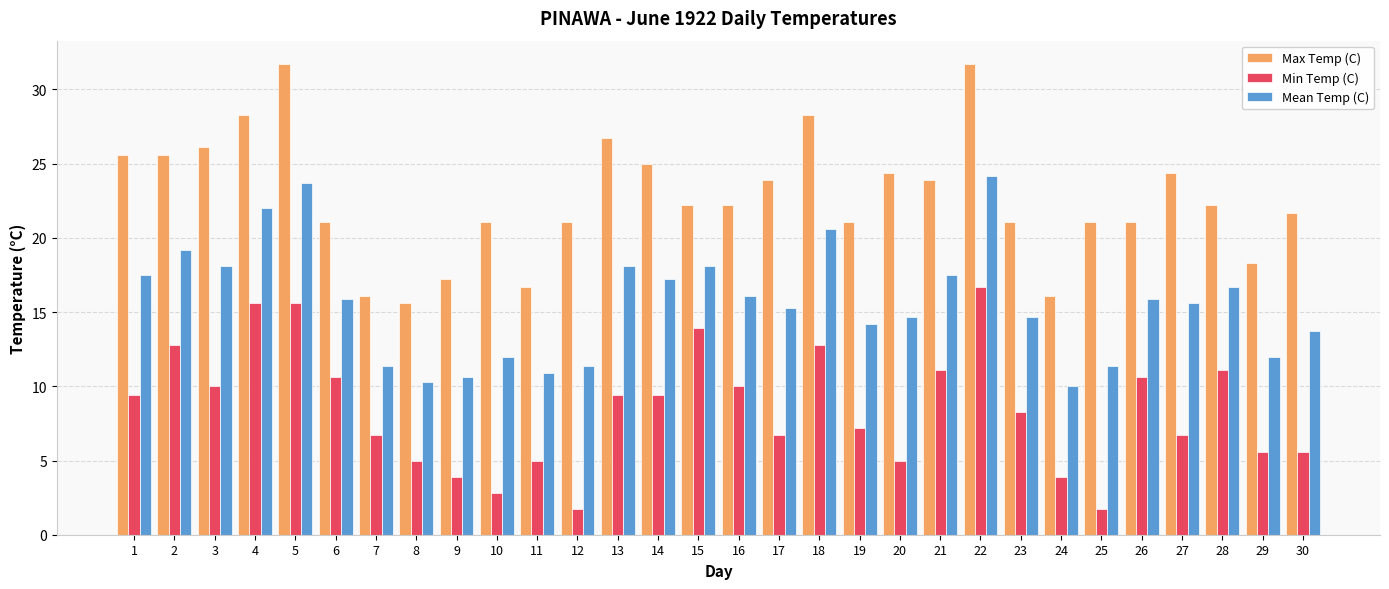

Reading right to left, transcribe all the data shown in this chart.

Max Temp (C): 21.7	18.3	22.2	24.4	21.1	21.1	16.1	21.1	31.7	23.9	24.4	21.1	28.3	23.9	22.2	22.2	25.0	26.7	21.1	16.7	21.1	17.2	15.6	16.1	21.1	31.7	28.3	26.1	25.6	25.6
Min Temp (C): 5.6	5.6	11.1	6.7	10.6	1.7	3.9	8.3	16.7	11.1	5.0	7.2	12.8	6.7	10.0	13.9	9.4	9.4	1.7	5.0	2.8	3.9	5.0	6.7	10.6	15.6	15.6	10.0	12.8	9.4
Mean Temp (C): 13.7	12.0	16.7	15.6	15.9	11.4	10.0	14.7	24.2	17.5	14.7	14.2	20.6	15.3	16.1	18.1	17.2	18.1	11.4	10.9	12.0	10.6	10.3	11.4	15.9	23.7	22.0	18.1	19.2	17.5